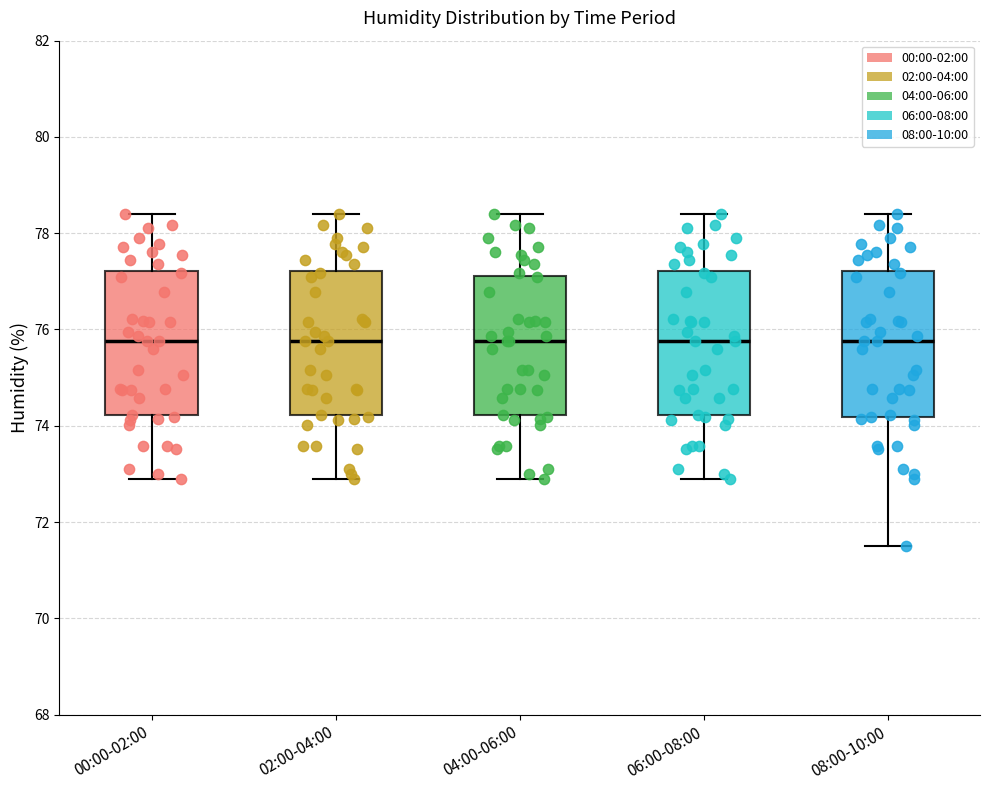

Reading left to right, transcribe this box plot: for each box, give where its median line is, the range the box spans, and where its two whiskers end, as read against the y-axis. The values are not printed on the chart, so give them approximately, as read against the axis.

00:00-02:00: median 75.8, box 74.2 to 77.2, whiskers 73.0 to 78.4
02:00-04:00: median 75.8, box 74.2 to 77.2, whiskers 73.0 to 78.4
04:00-06:00: median 75.8, box 74.2 to 77.2, whiskers 73.0 to 78.4
06:00-08:00: median 75.8, box 74.2 to 77.2, whiskers 73.0 to 78.4
08:00-10:00: median 75.8, box 74.2 to 77.2, whiskers 71.6 to 78.4